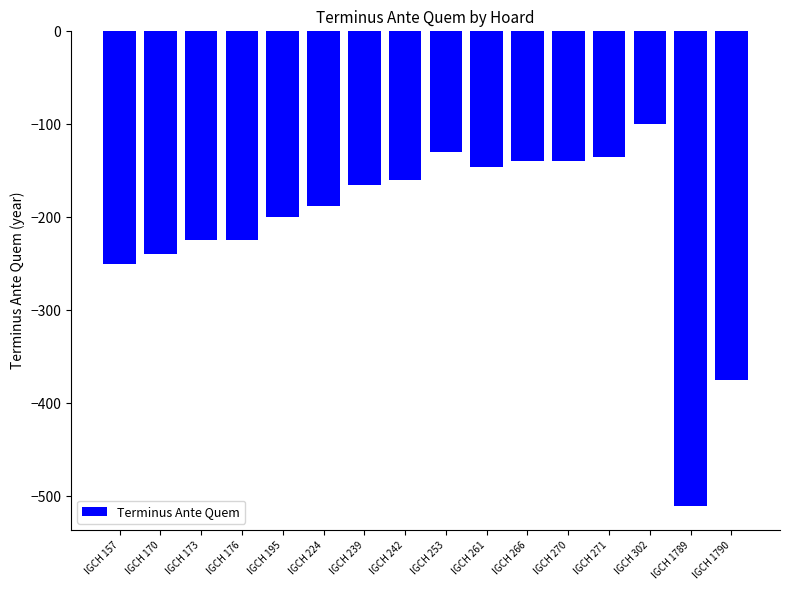

Which label corresponds to the largest value in the chart?

IGCH 302